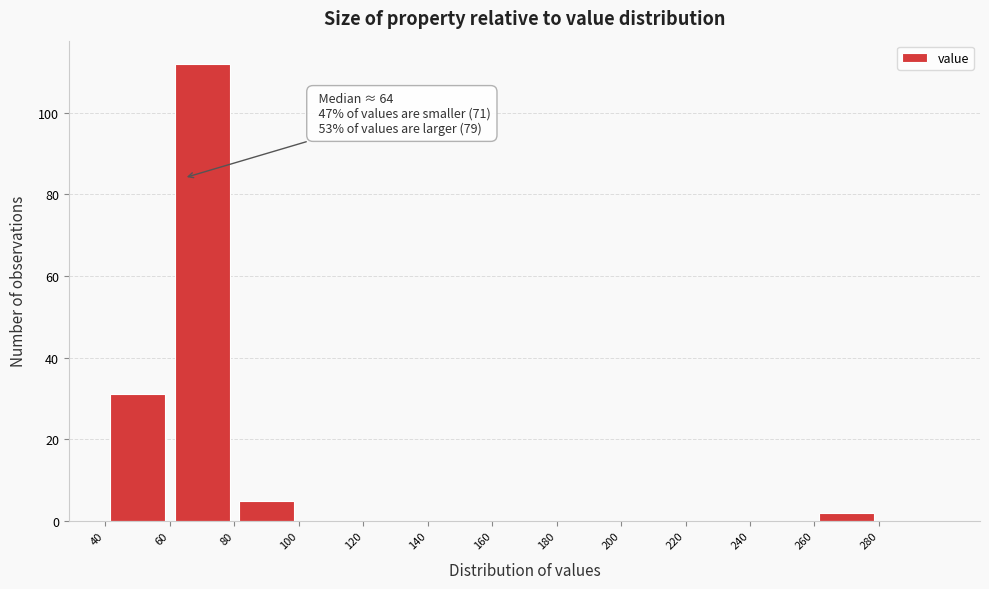

Over which range of the x-axis is the bar tallest?

60 to 80